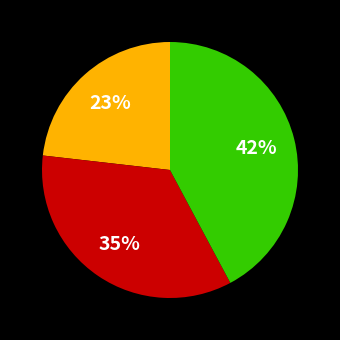

Is there a majority slice in this chart?

No